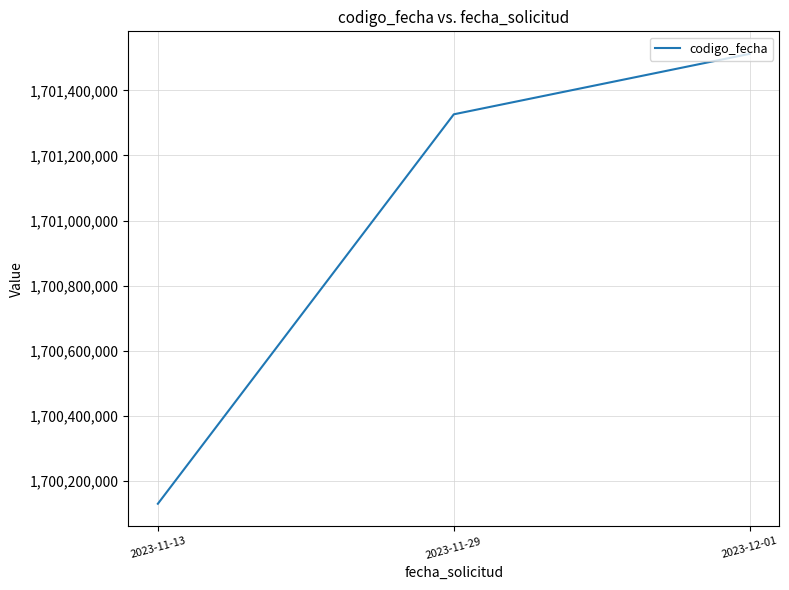

At which category does the chart reach its peak across all series?

2023-12-01